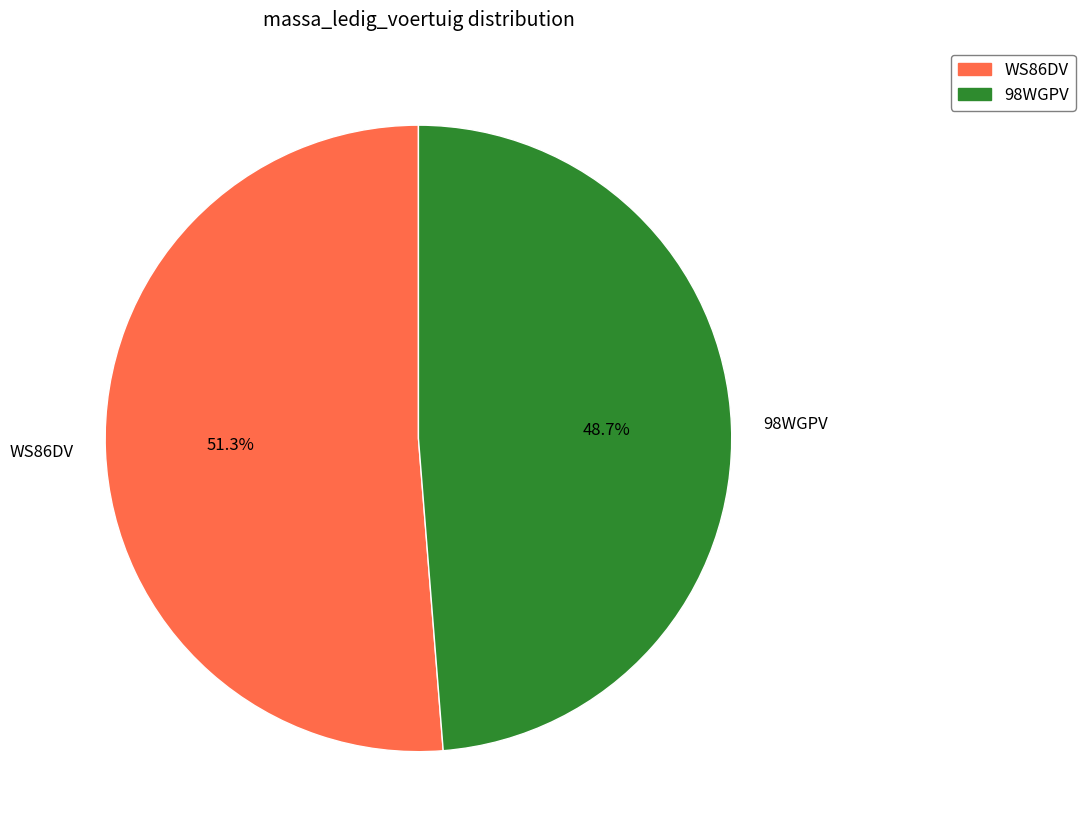

To the nearest percent, what is the combined percentage of 98WGPV and WS86DV?

100%